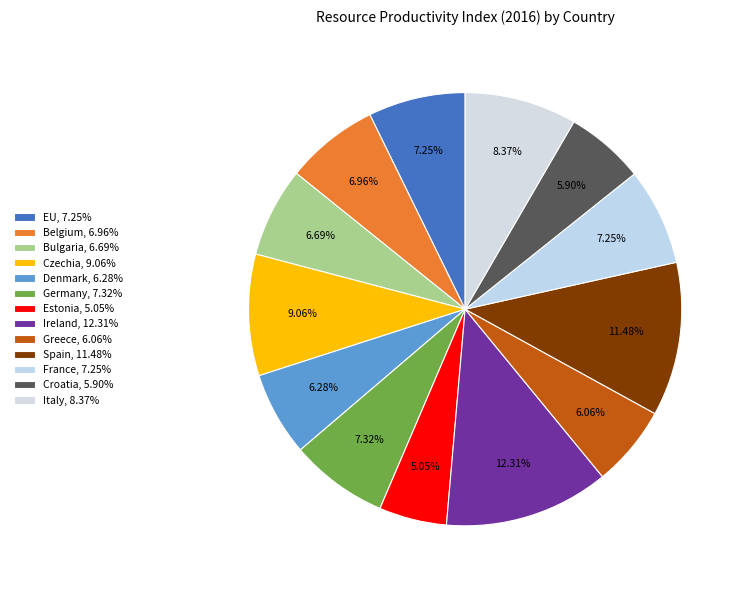

To the nearest percent, what portion does Croatia represent?

6%